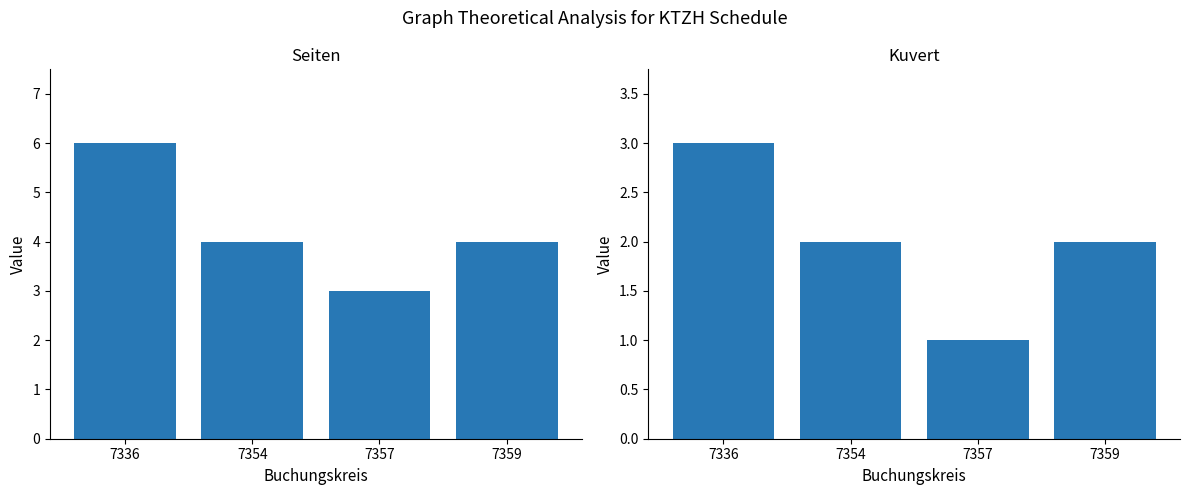

At how many categories does at least one series exceed 1?

4